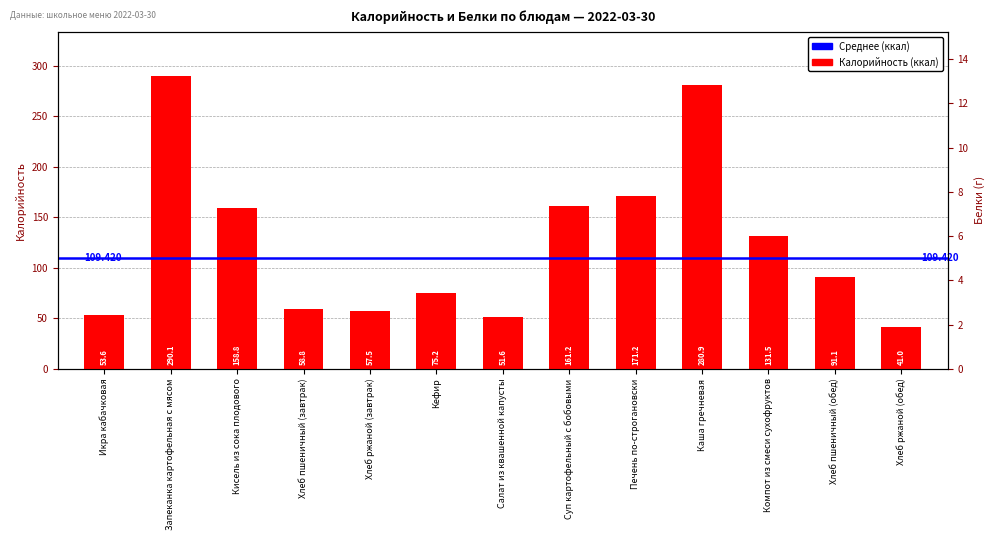

What is the difference between the maximum and second lowest values?

238.4